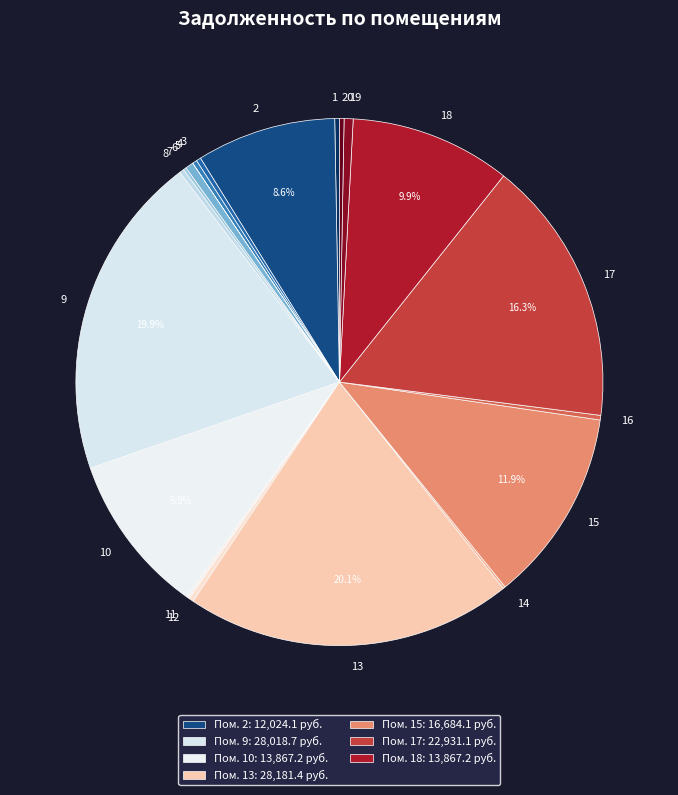

To the nearest percent, what portion does 13 represent?

20%